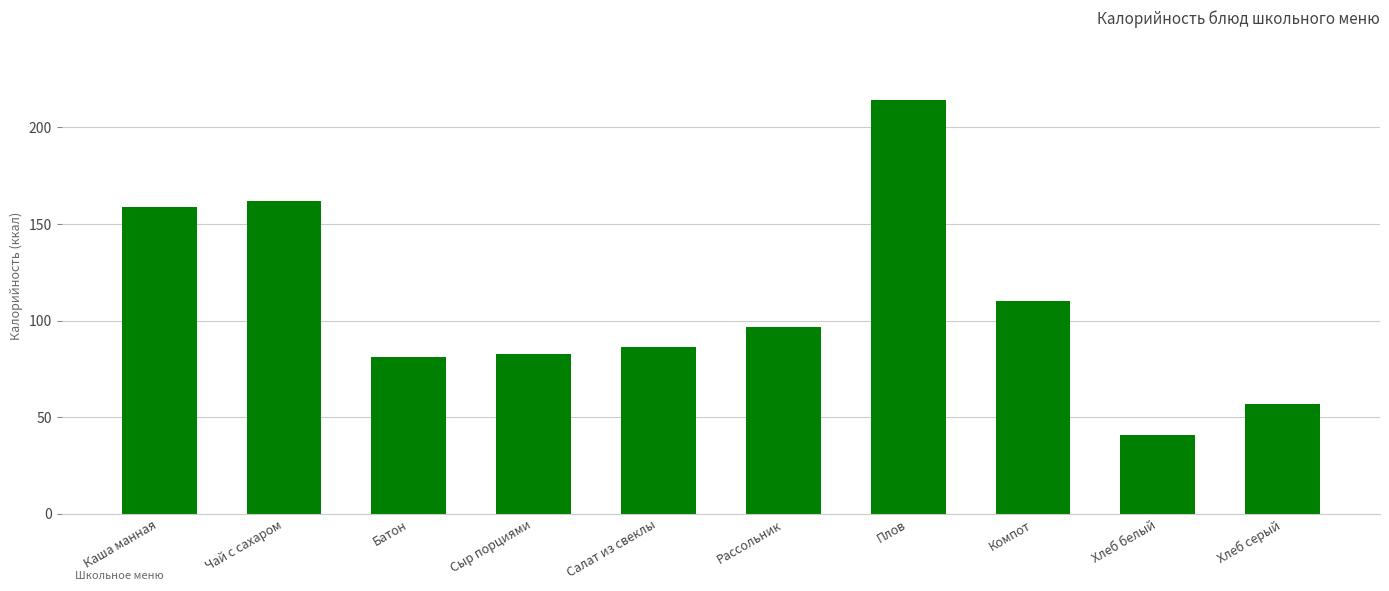

Where does the data first go above 96?

Каша манная